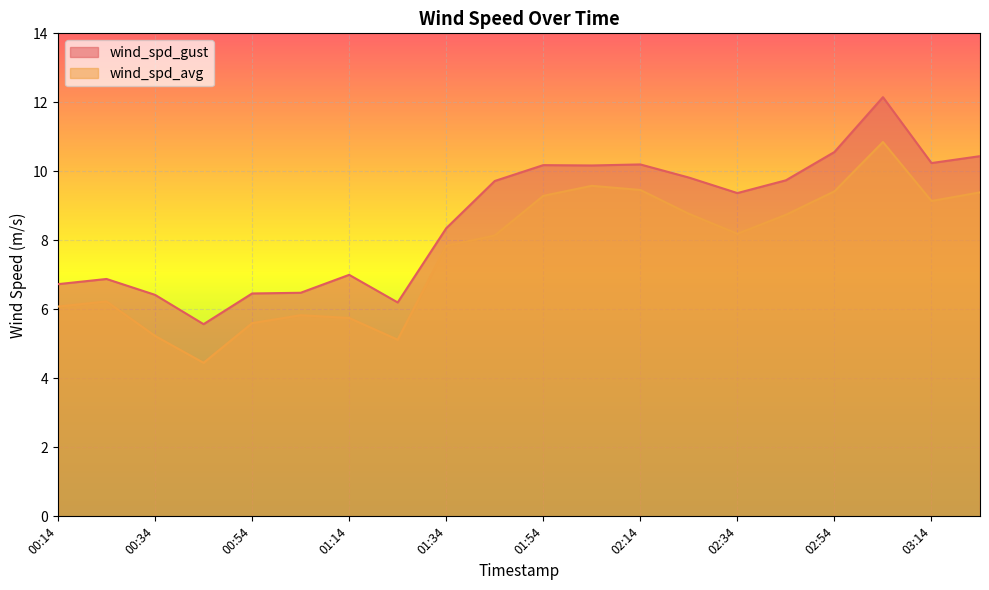

What is the difference between the maximum and minimum values in the wind_spd_avg series?

6.4